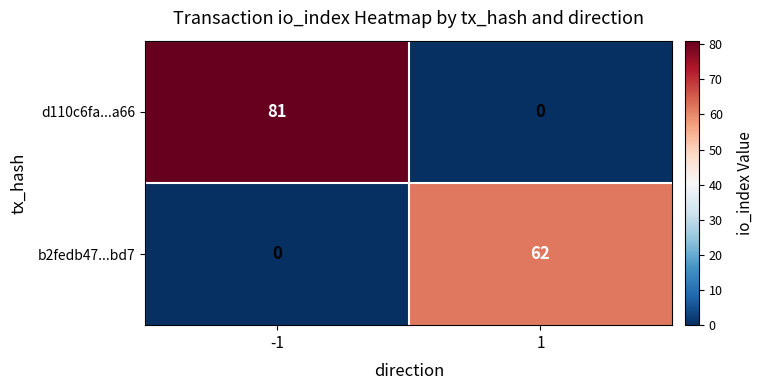

What is the difference between the highest and lowest values at 1?

62